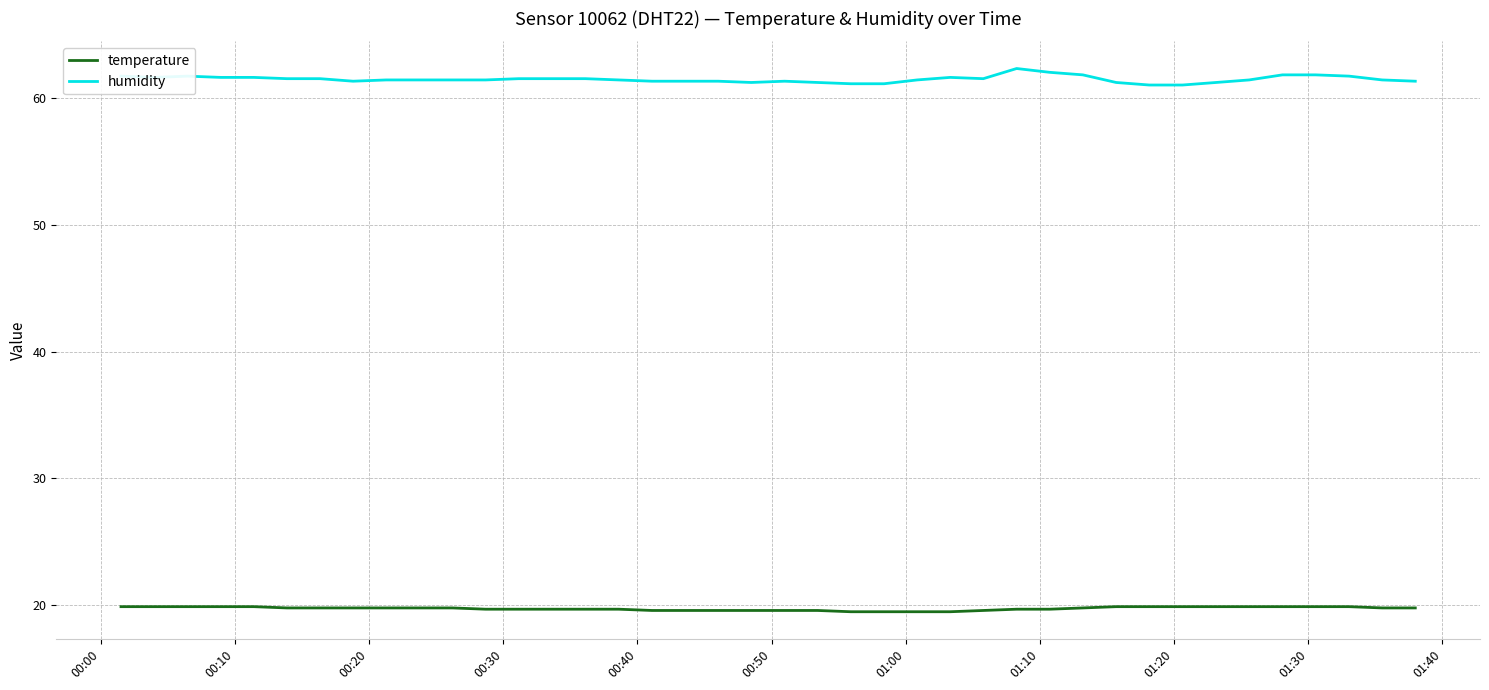

Which series has the widest spread of values?

humidity